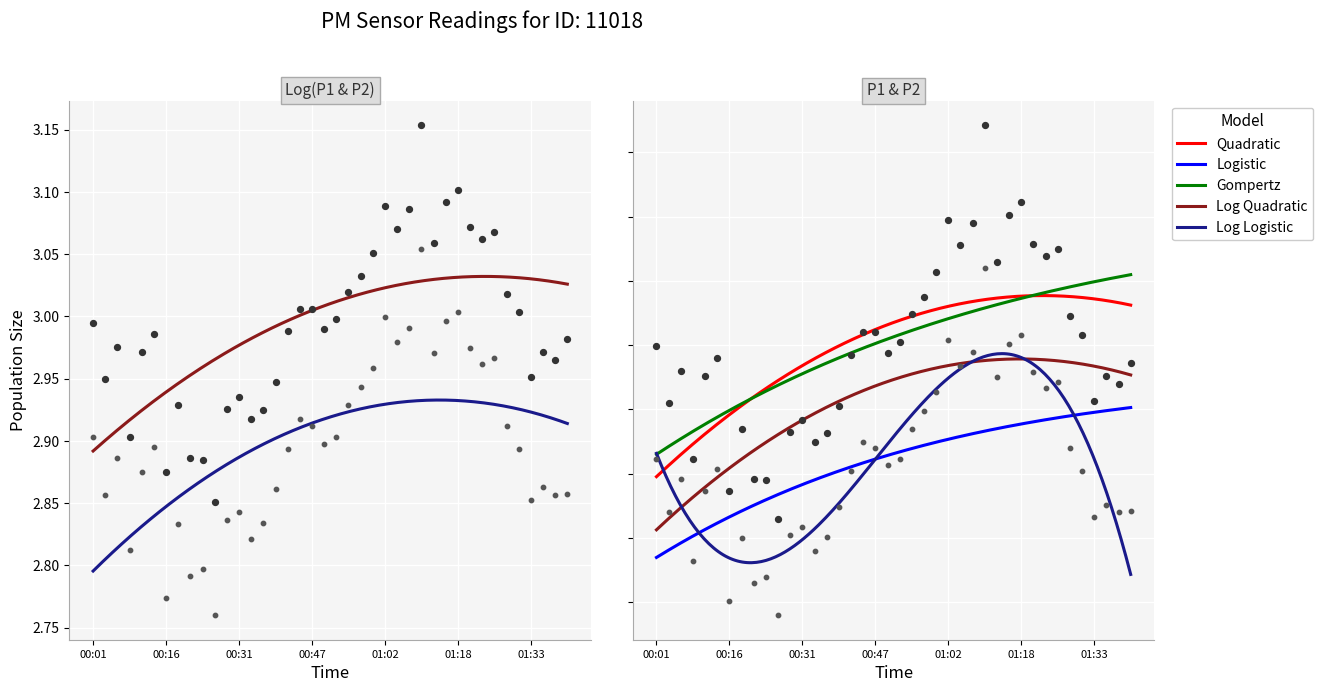

Which series has the widest spread of Y values?

P1